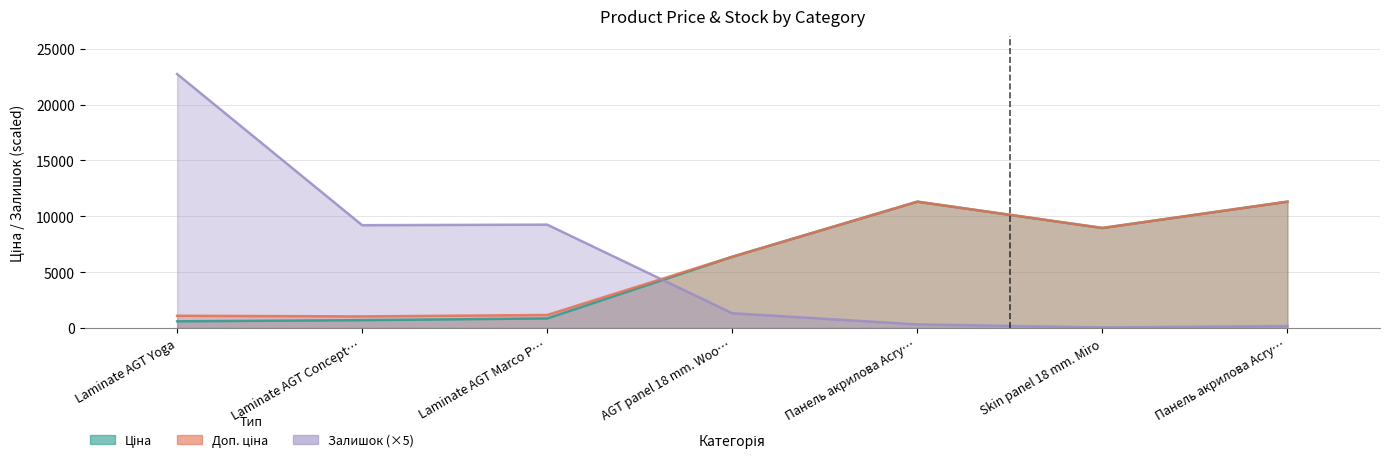

What are all the series names shown in the legend?

Ціна, Доп. ціна, Залишок